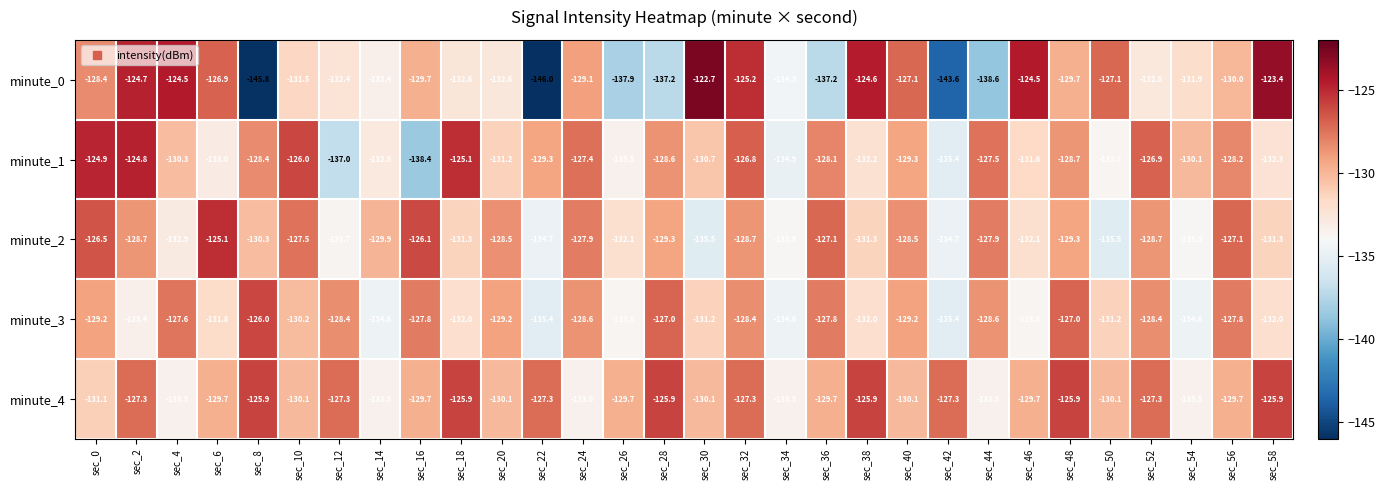

How many data points in minute_4 are less than -129?

18